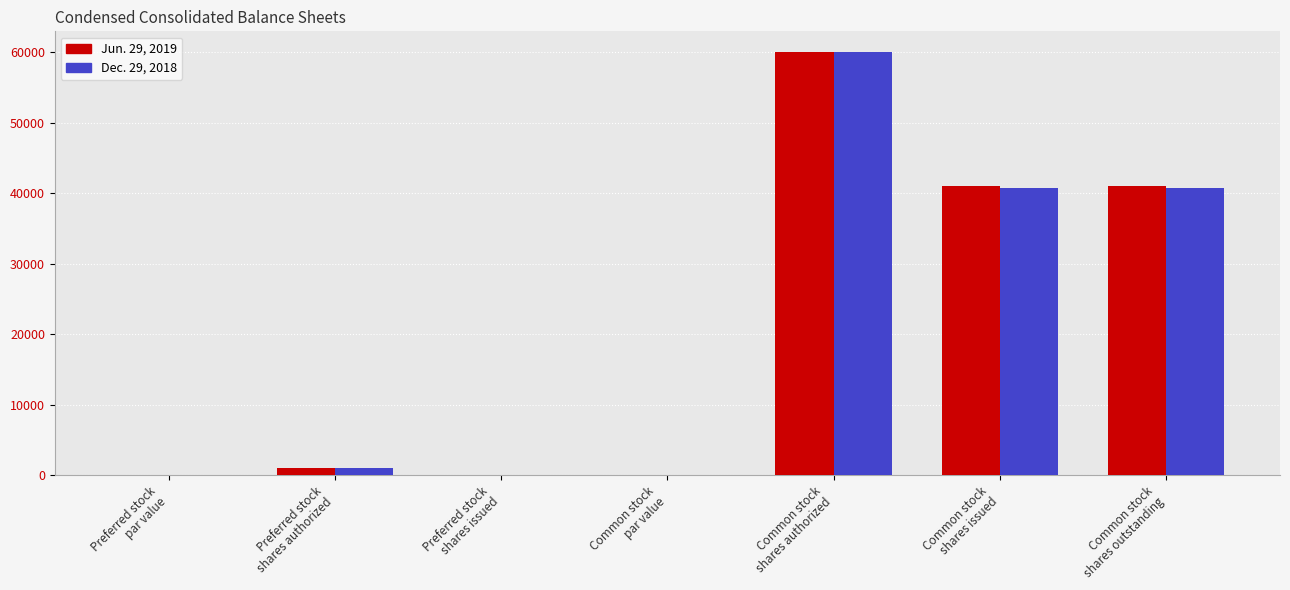

What is the difference between the Dec. 29, 2018 values at Common stock
par value and Preferred stock
shares issued?

1